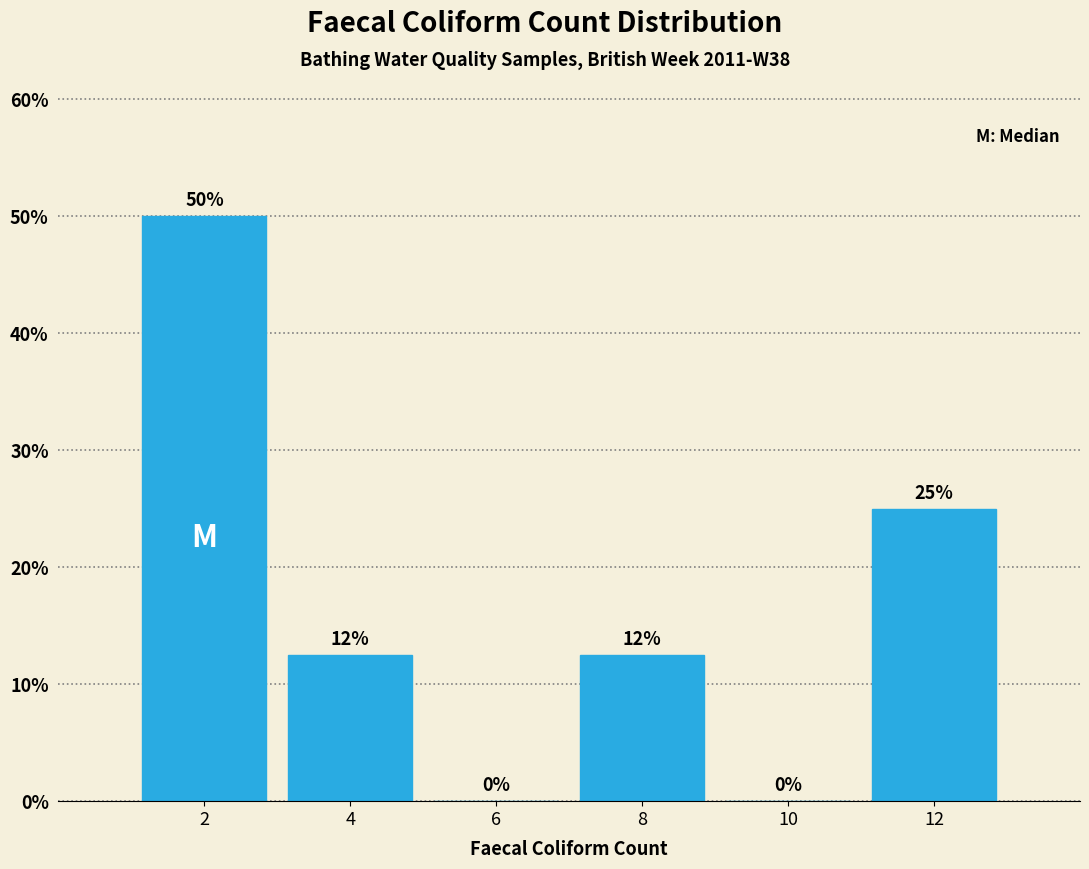

Between 6 and 4, which is larger?

4